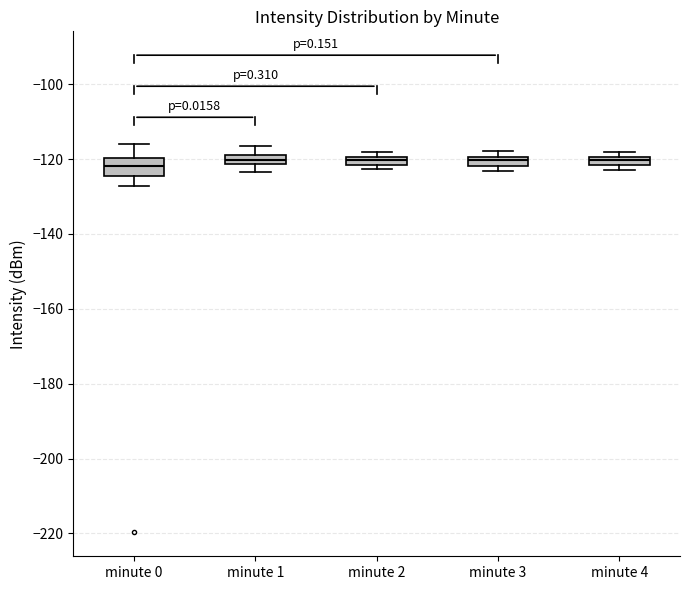

Where is the lower edge of the box for minute 1 on the y-axis? The values are not printed on the chart, so give them approximately, as read against the axis.

-122